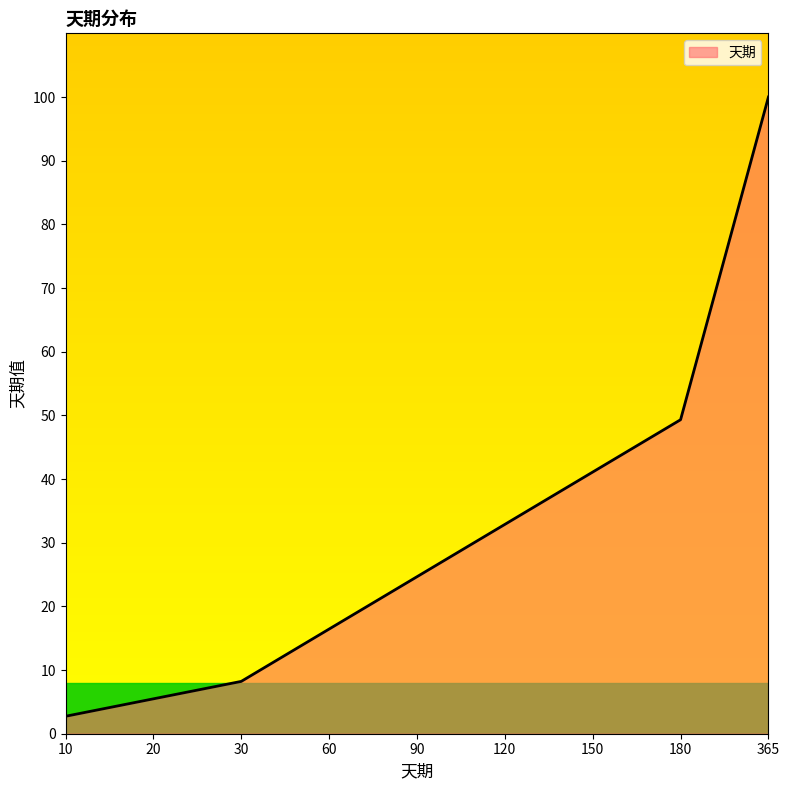

What is the ratio of the value at 60 to the value at 150?

0.4